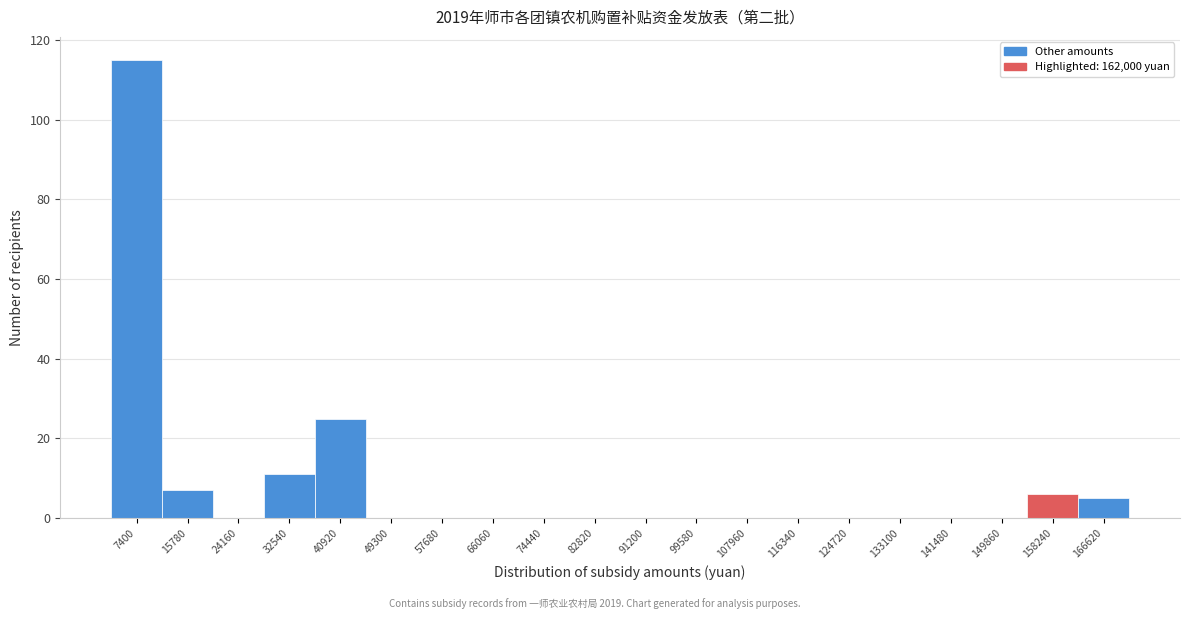

Reading left to right, what are all the values shown in this chart?

7400=115	15780=7	24160=0	32540=11	40920=25	49300=0	57680=0	66060=0	74440=0	82820=0	91200=0	99580=0	107960=0	116340=0	124720=0	133100=0	141480=0	149860=0	158240=6	166620=5